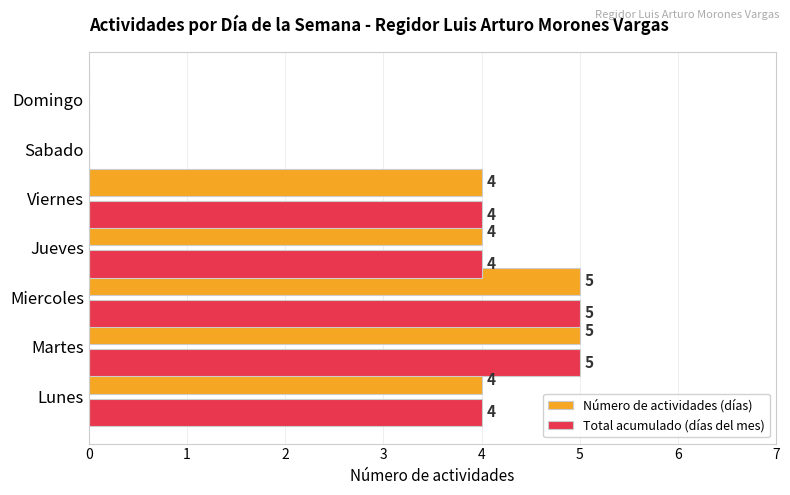

Is the value of Total acumulado (días del mes) at Sabado greater than the value of Número de actividades (días) at Viernes?

No